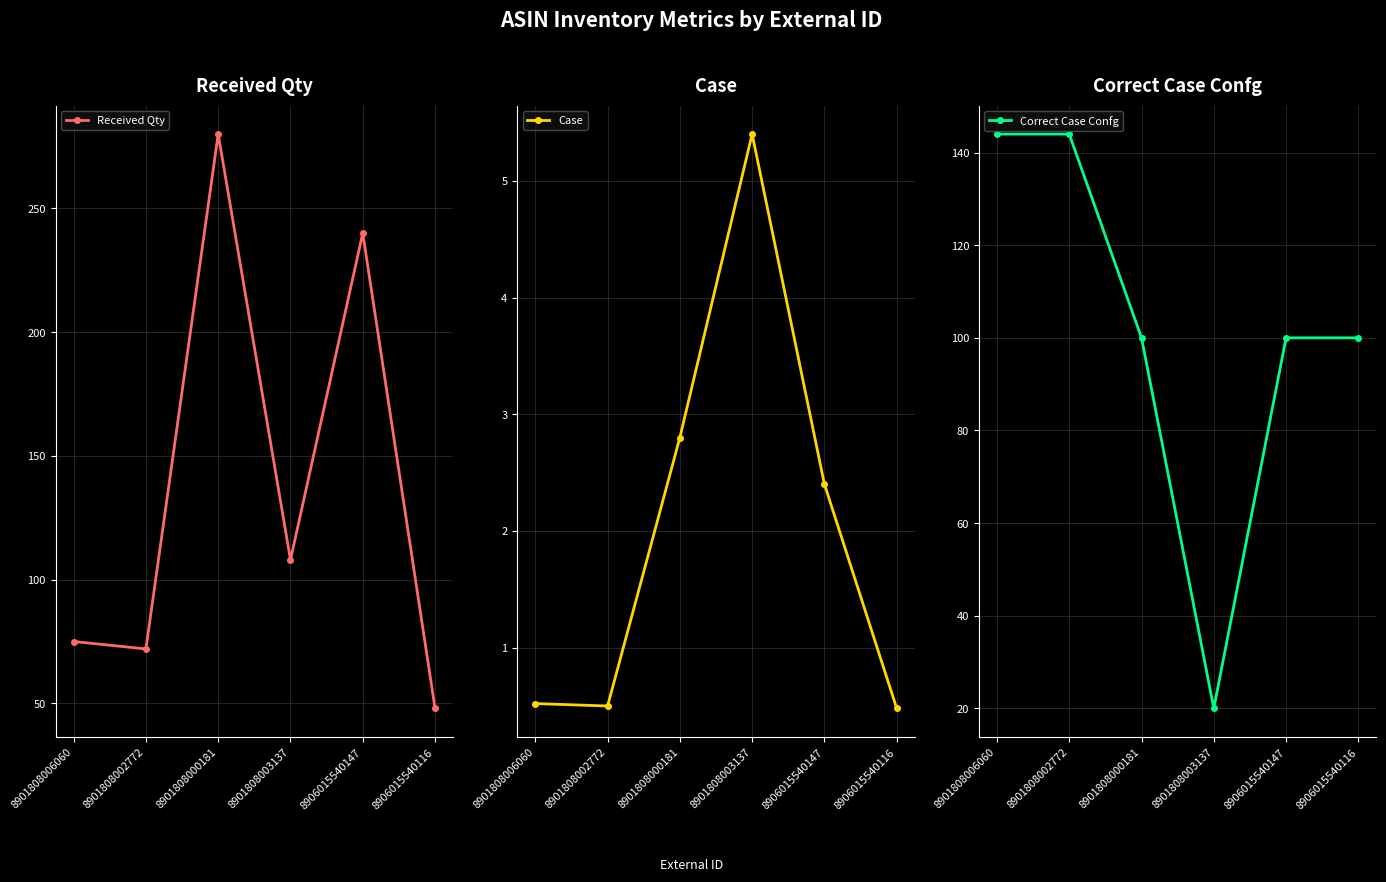

Reading right to left, extract all data points from this chart.

Received Qty: 48.0	240.0	108.0	280.0	72.0	75.0
Case: 0.5	2.4	5.4	2.8	0.5	0.5
Correct Case Confg: 100.0	100.0	20.0	100.0	144.0	144.0